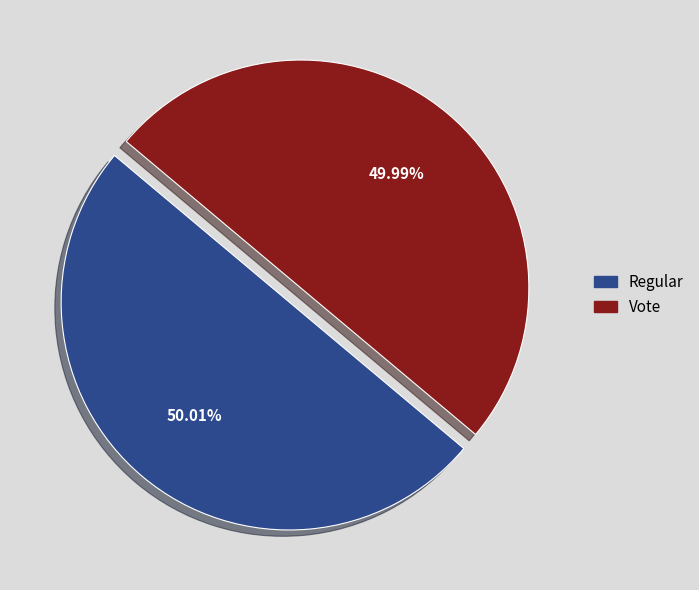

How many slices are in this pie chart?

2